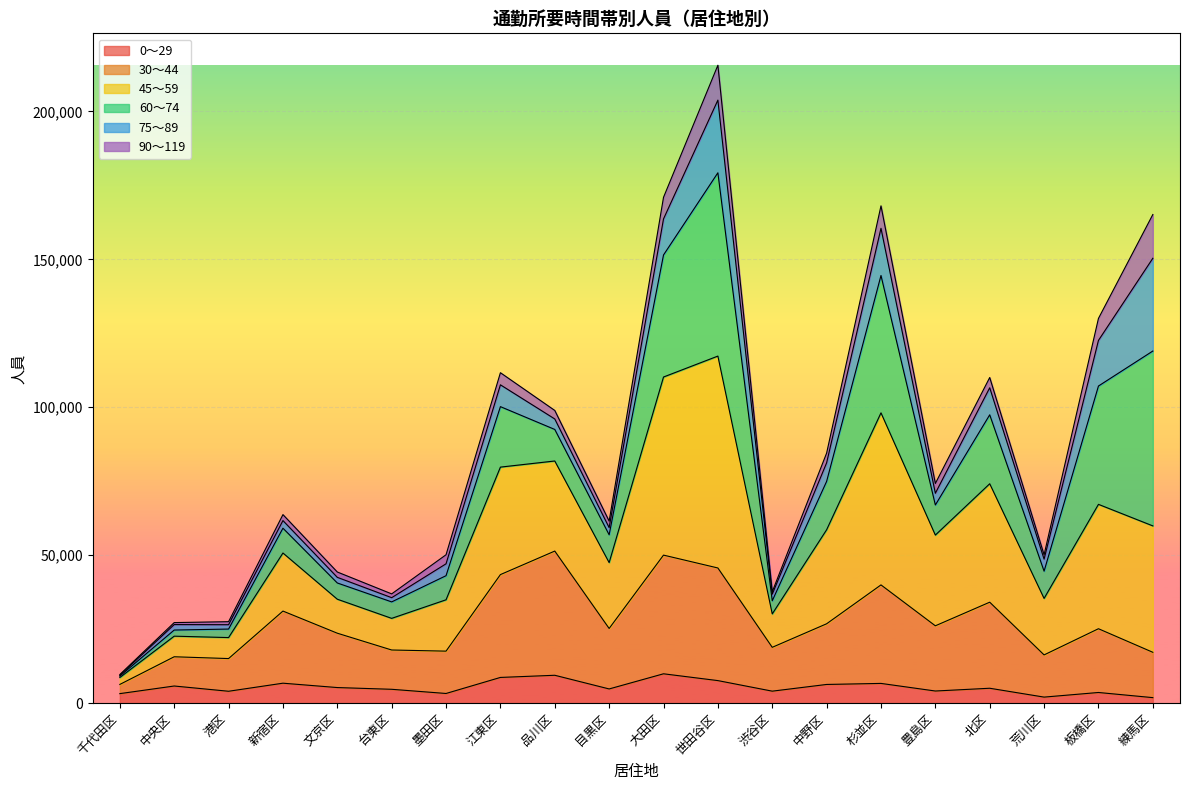

What position from the right is 台東区?

15